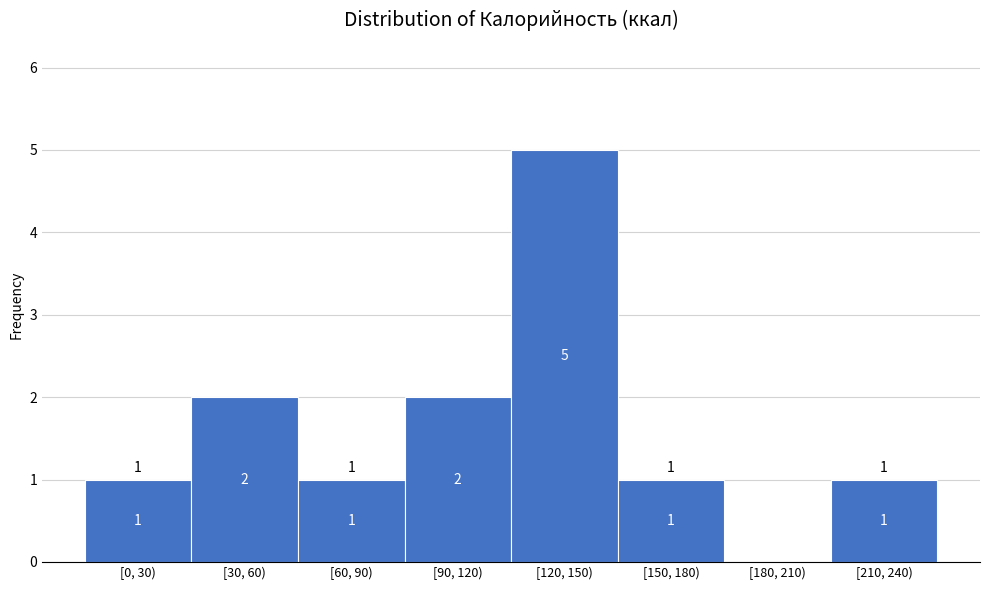

Reading left to right, list all the values displayed in this chart.

[0, 30)=1	[30, 60)=2	[60, 90)=1	[90, 120)=2	[120, 150)=5	[150, 180)=1	[180, 210)=0	[210, 240)=1